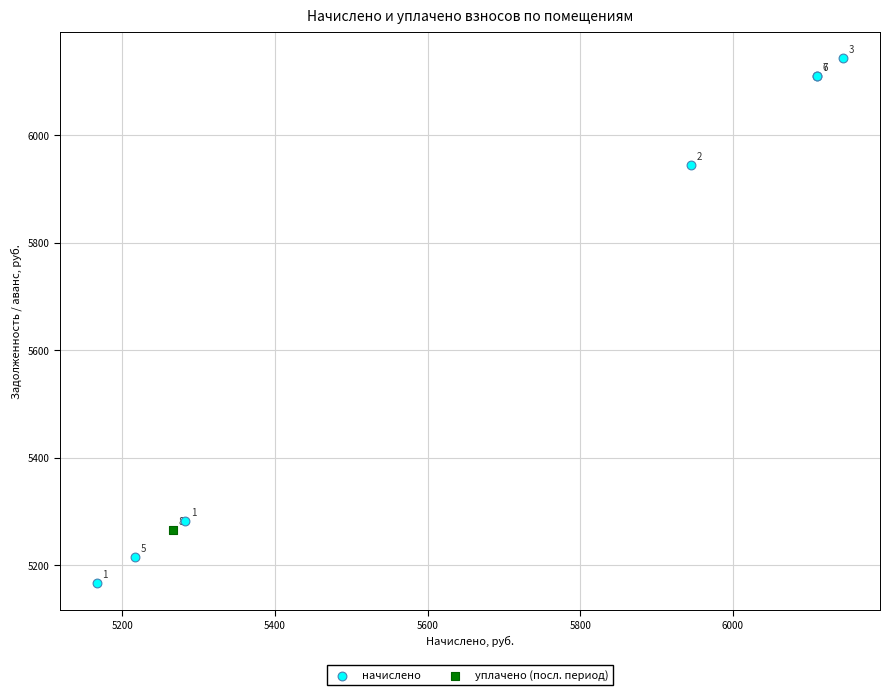

What are all the series names shown in the legend?

начислено, уплачено (посл. период)